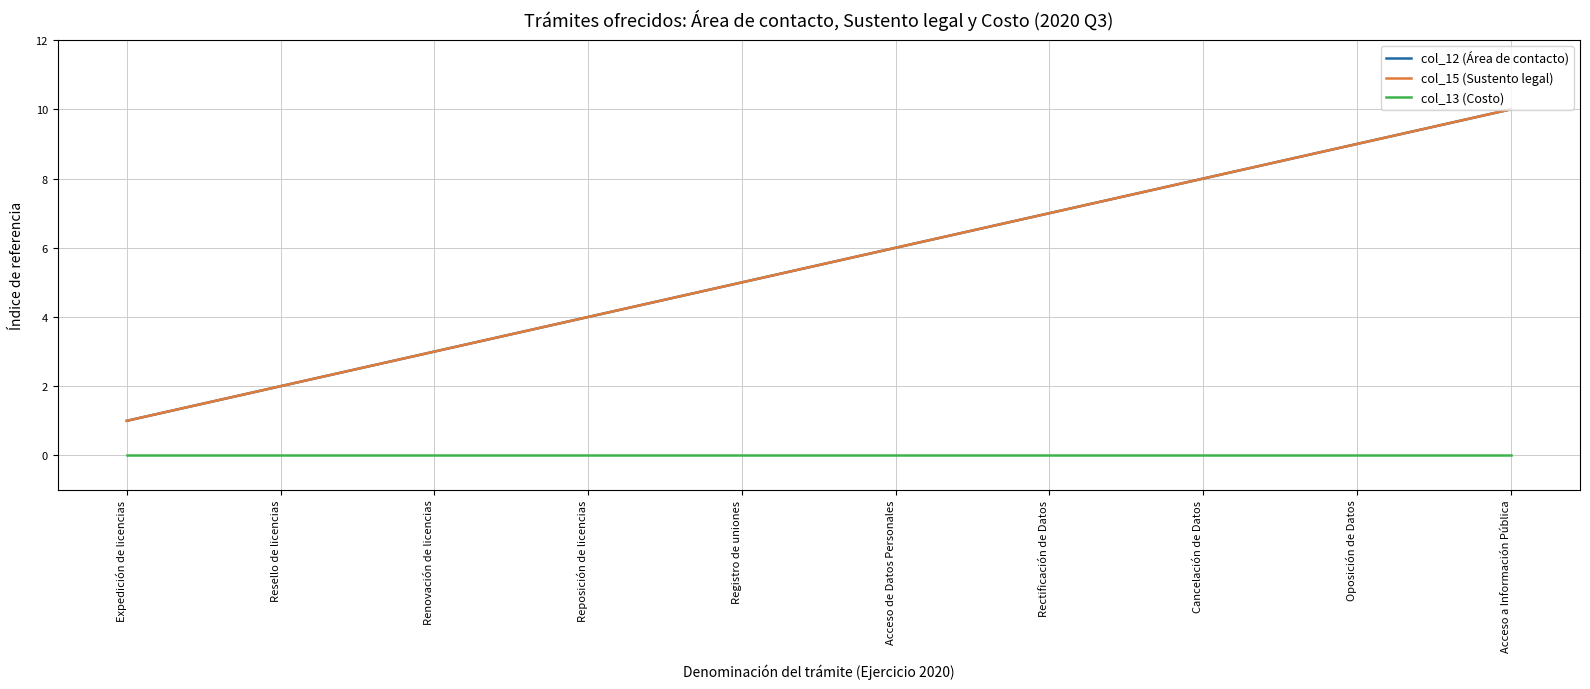

What is the label of the 7th point from the right?

Reposición de licencias